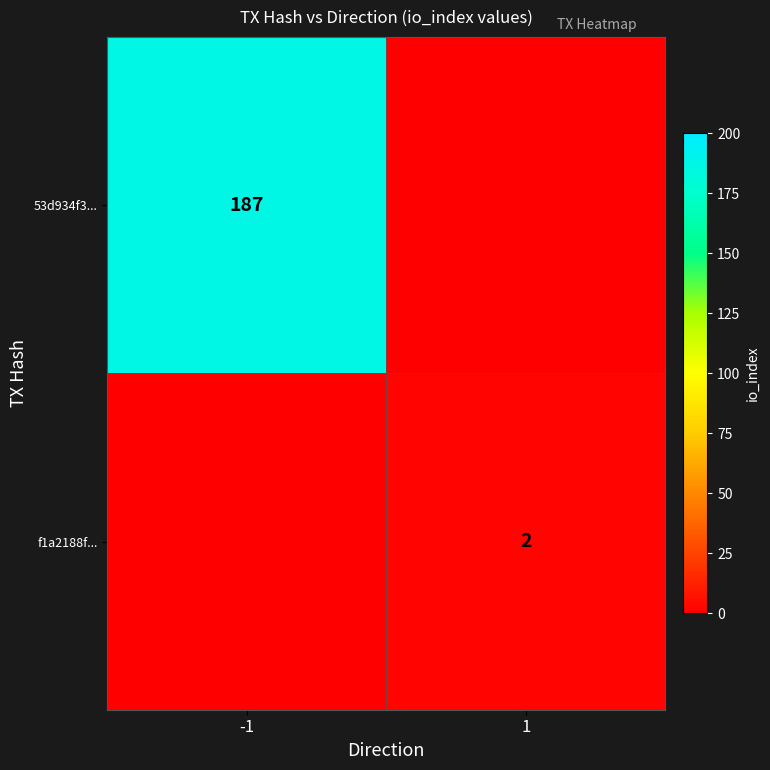

The 53d934f3... series shows 187 at -1. True or false?

True